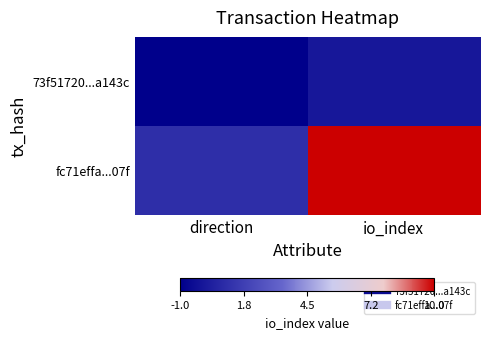

Which series has the largest total across all categories?

fc71effa...07f